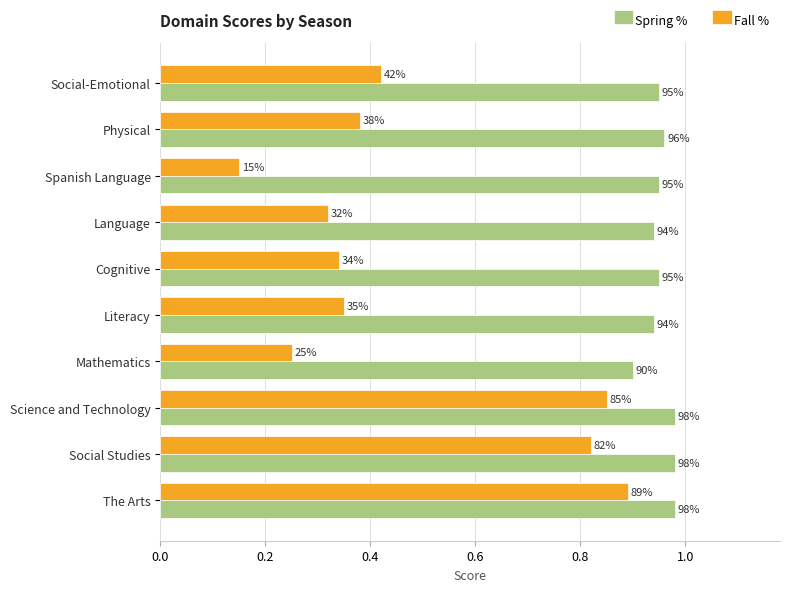

What is the highest value of the Fall % series?

0.9